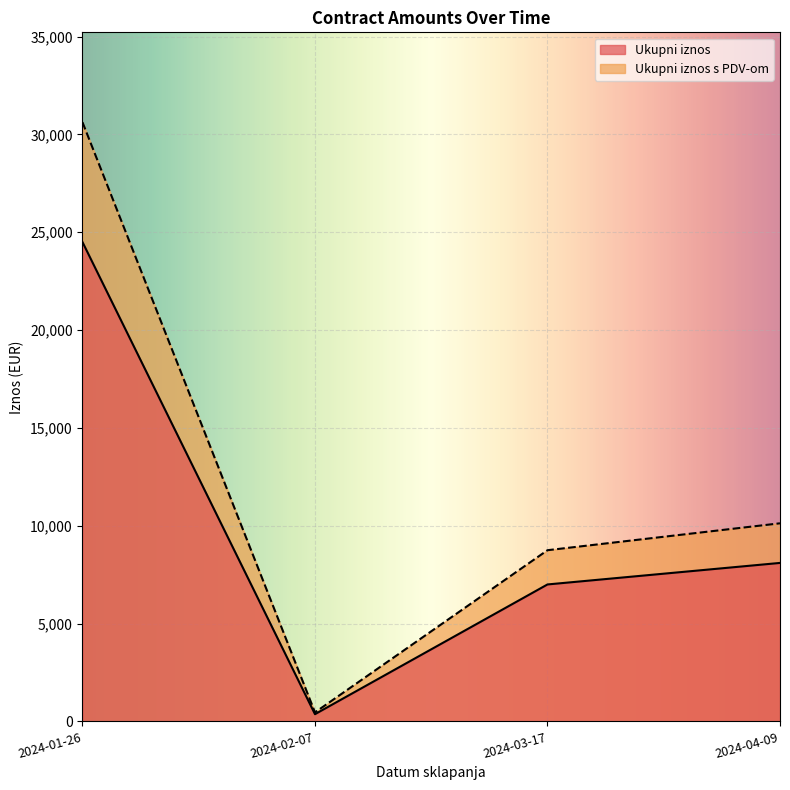

Reading left to right, transcribe all the data shown in this chart.

Ukupni iznos: 2024-01-26=24500.0	2024-03-17=7000.0	2024-04-09=8100.0	2024-02-07=369.1
Ukupni iznos s PDV-om: 2024-01-26=30625.0	2024-03-17=8750.0	2024-04-09=10125.0	2024-02-07=461.4